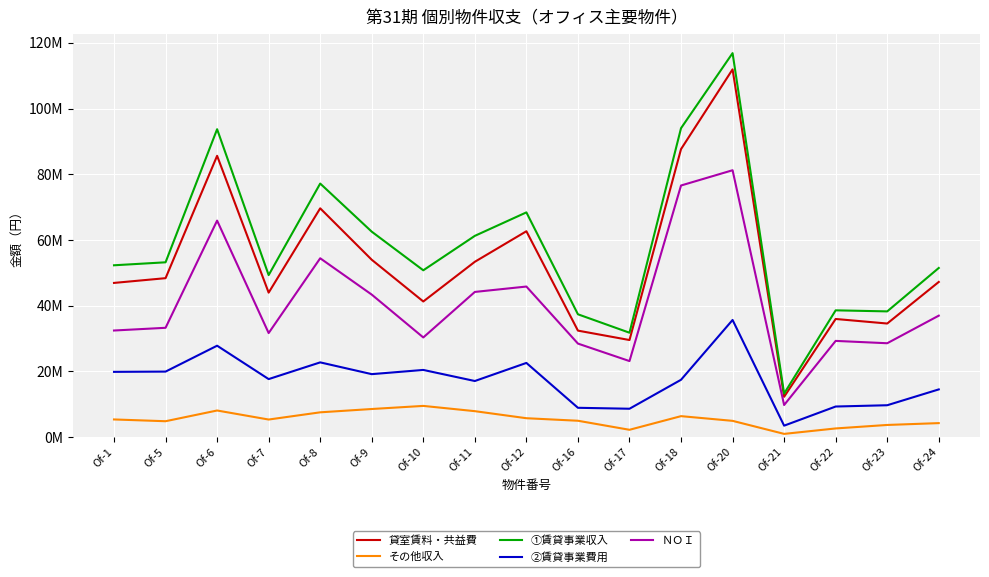

Is this an area chart (filled region under the line)?

No